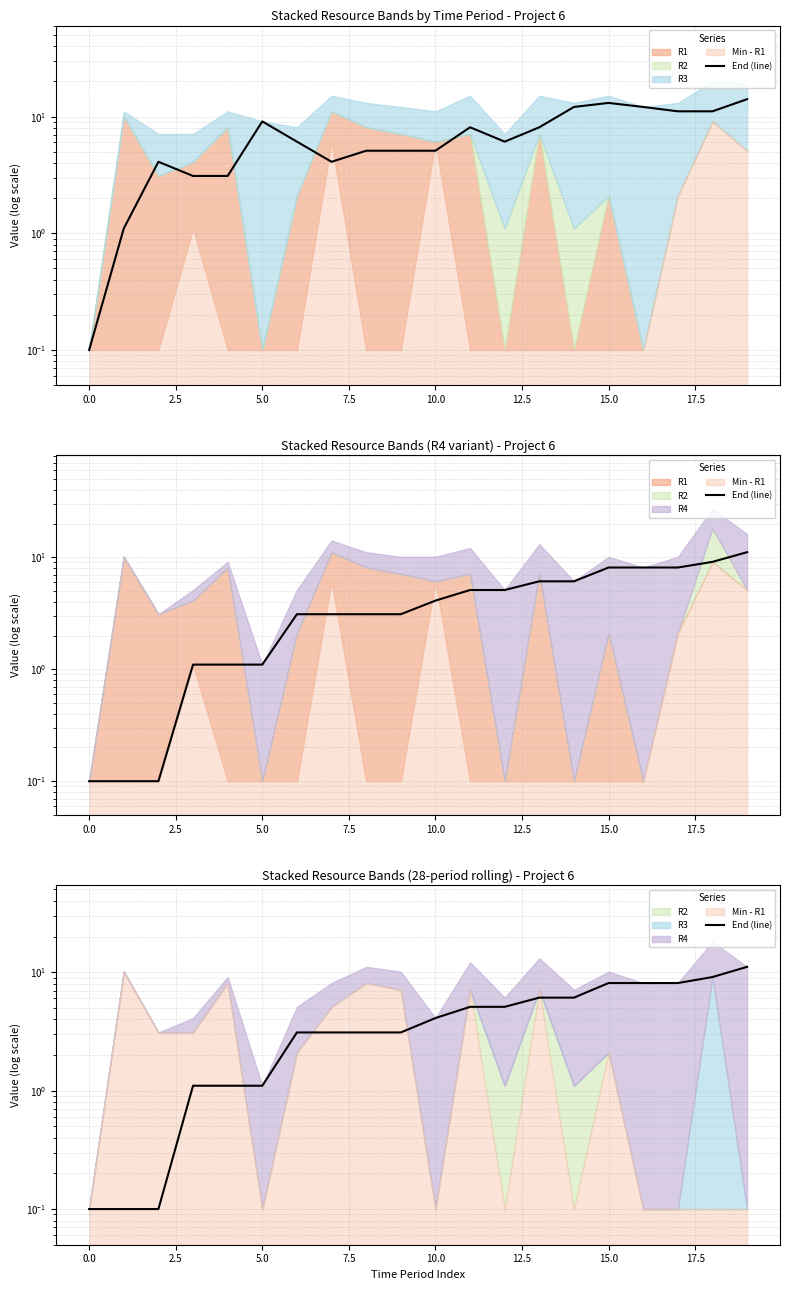

Which has a higher value, 19 or 12.5?

19